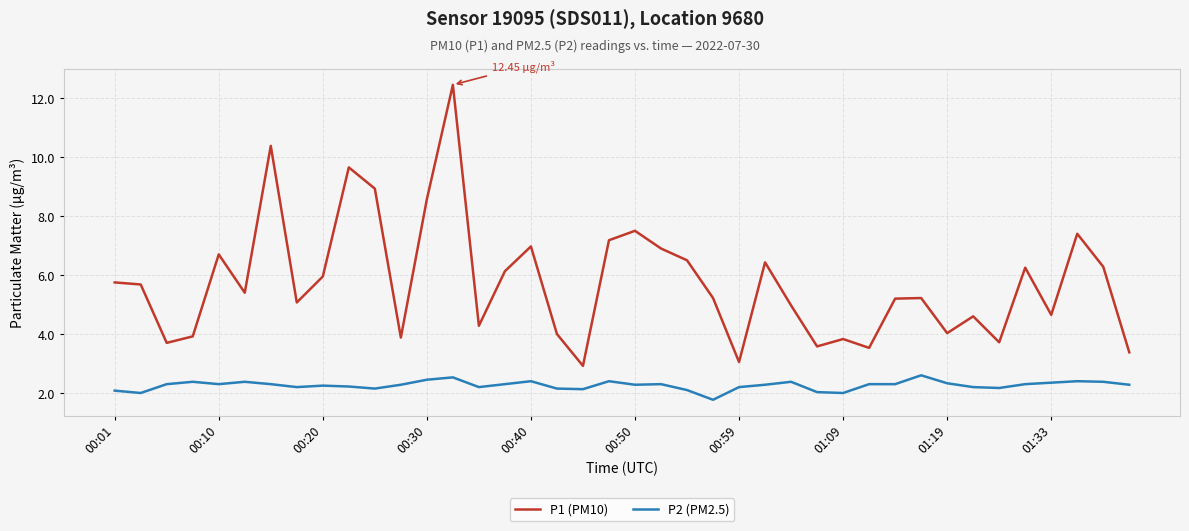

True or false: P2 (PM2.5) and P1 (PM10) cross at least once.

False